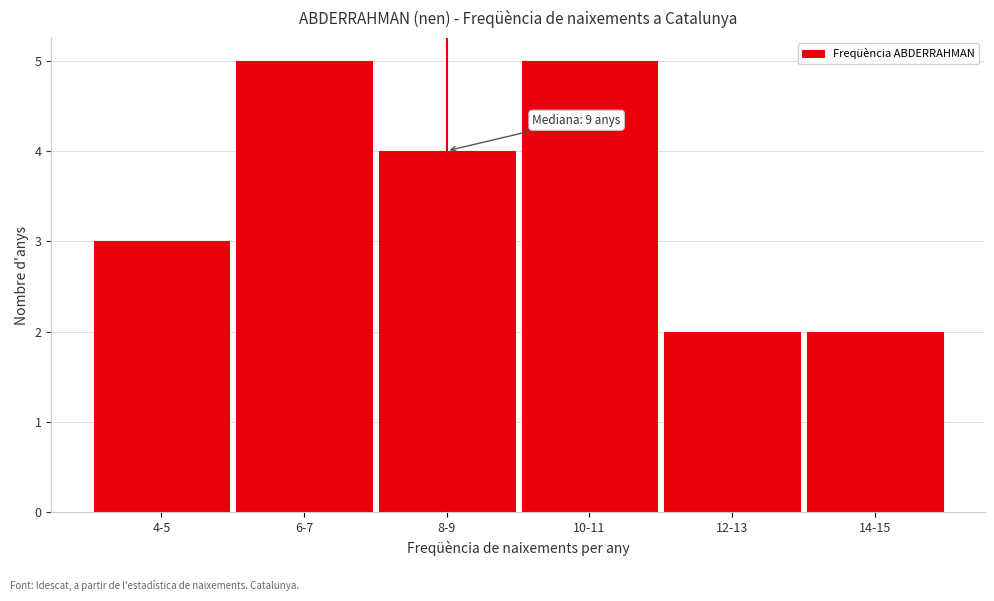

Reading right to left, what are all the values shown in this chart?

2	2	5	4	5	3